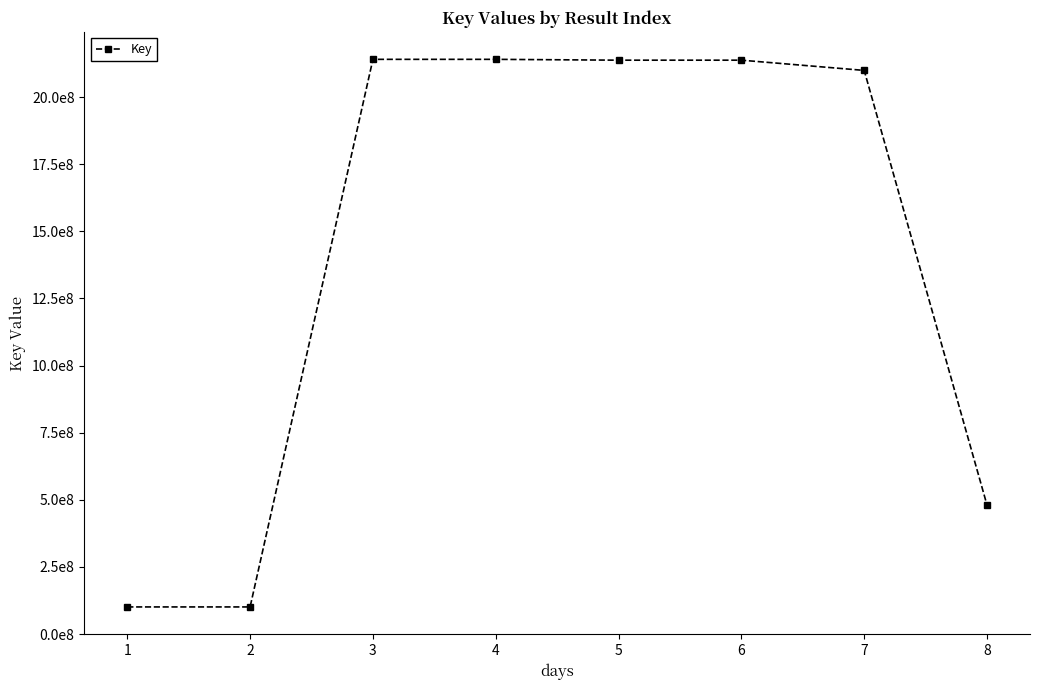

What is the change in value from 4 to 7?

-41249659